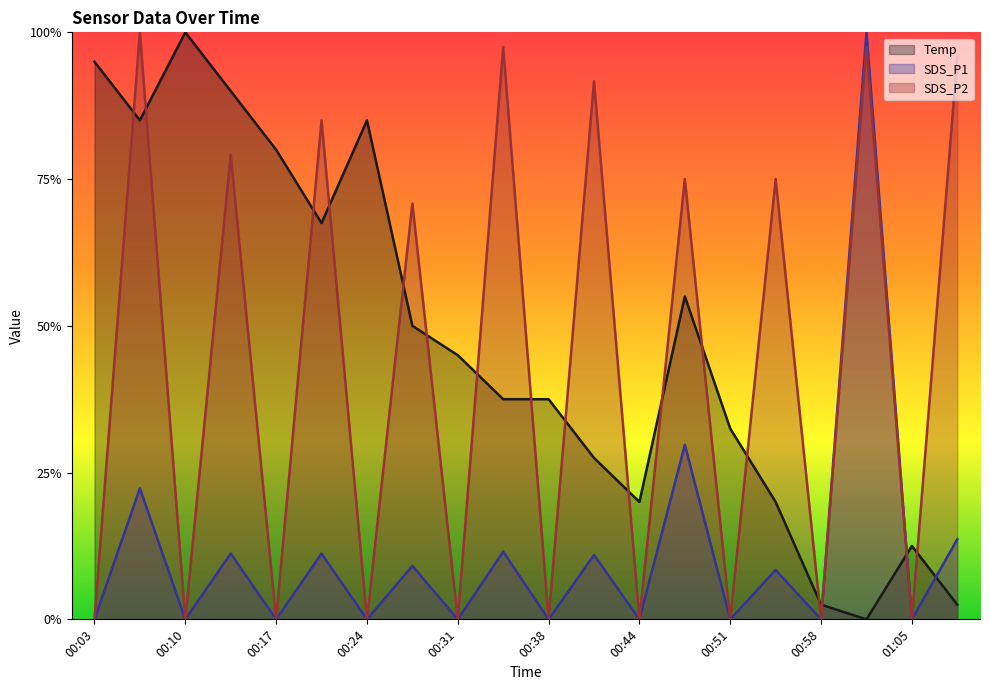

The value of SDS_P1 at 00:17 is 0.0. True or false?

True